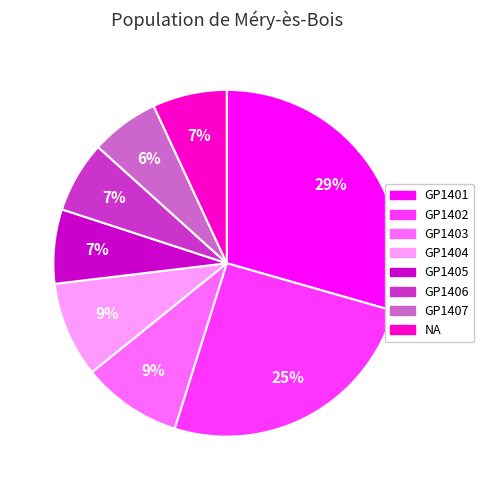

Between NA and GP1402, which is larger?

GP1402